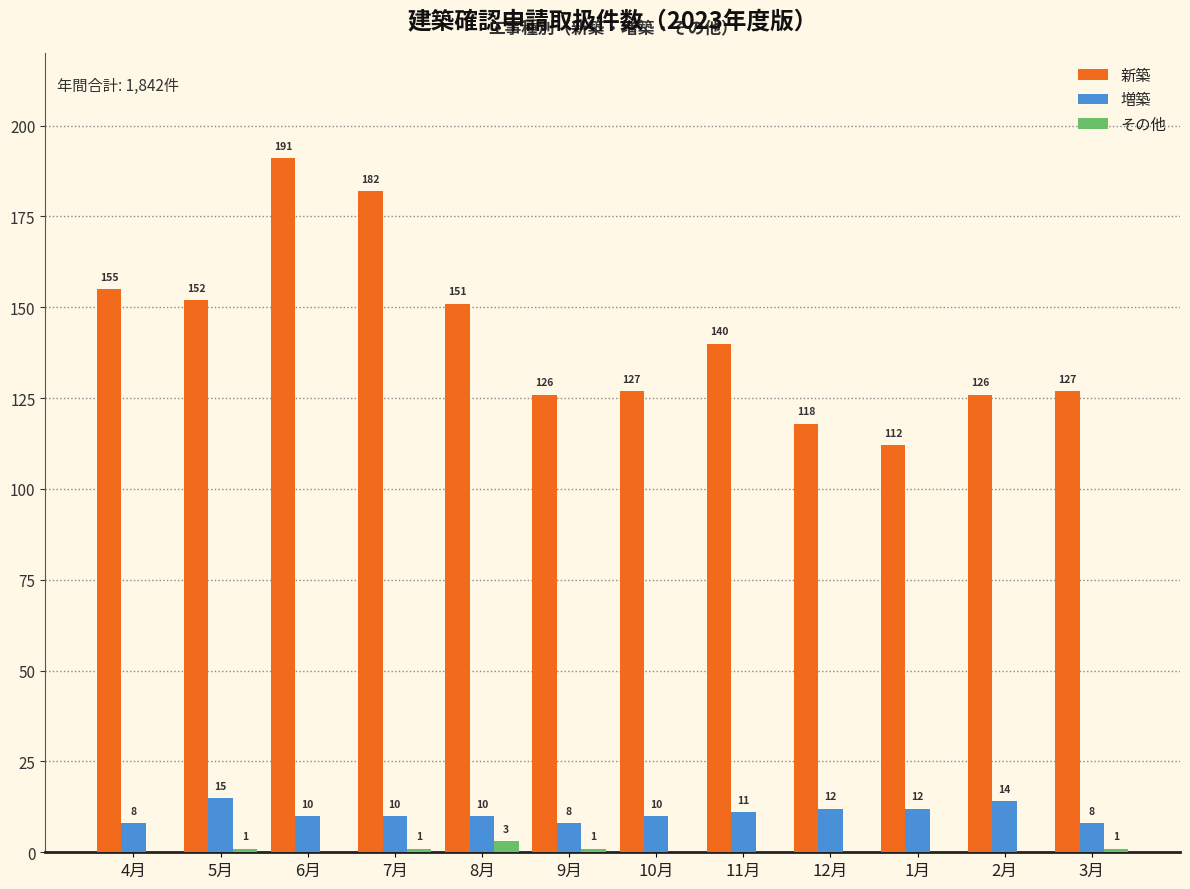

Which series has the largest total across all categories?

新築